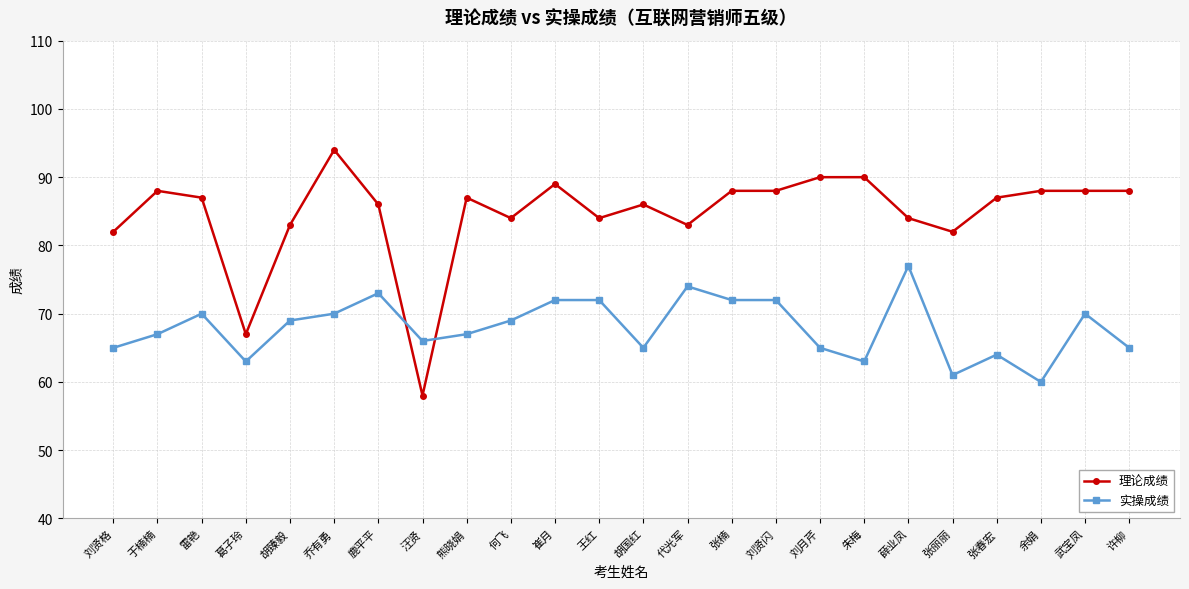

Which series has the largest range (max minus min)?

理论成绩